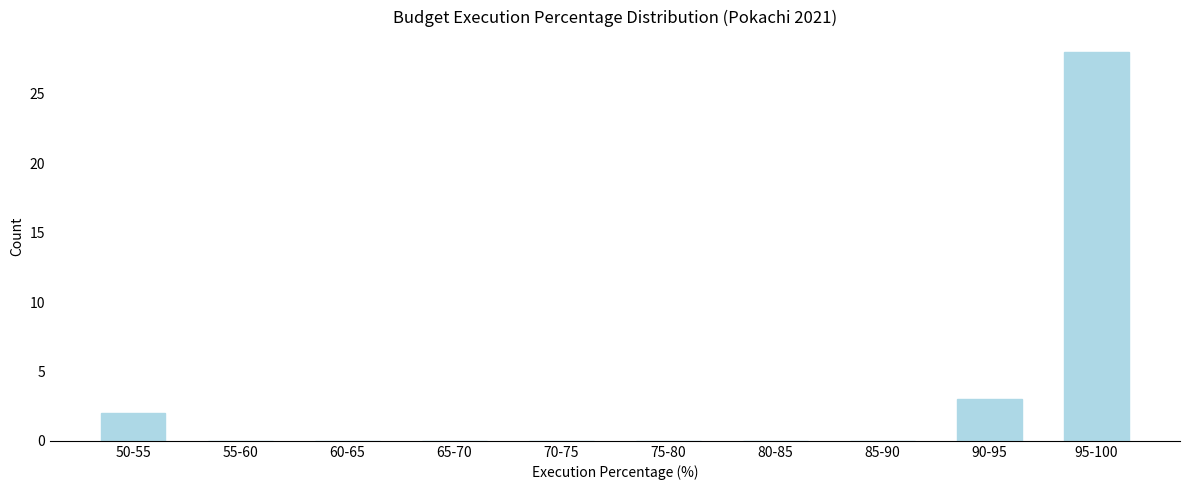

Reading right to left, transcribe all the data shown in this chart.

95-100=28	90-95=3	85-90=0	80-85=0	75-80=0	70-75=0	65-70=0	60-65=0	55-60=0	50-55=2